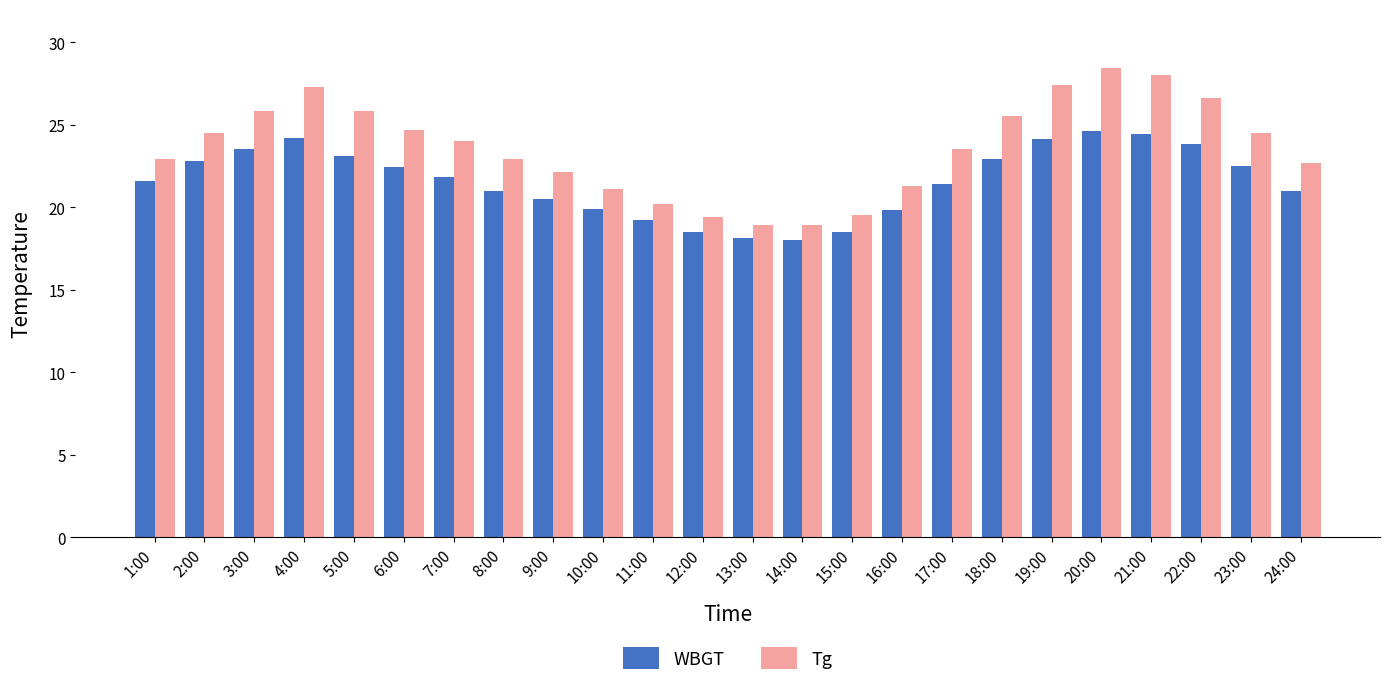

The WBGT series shows 9.5 at 7:00. True or false?

False